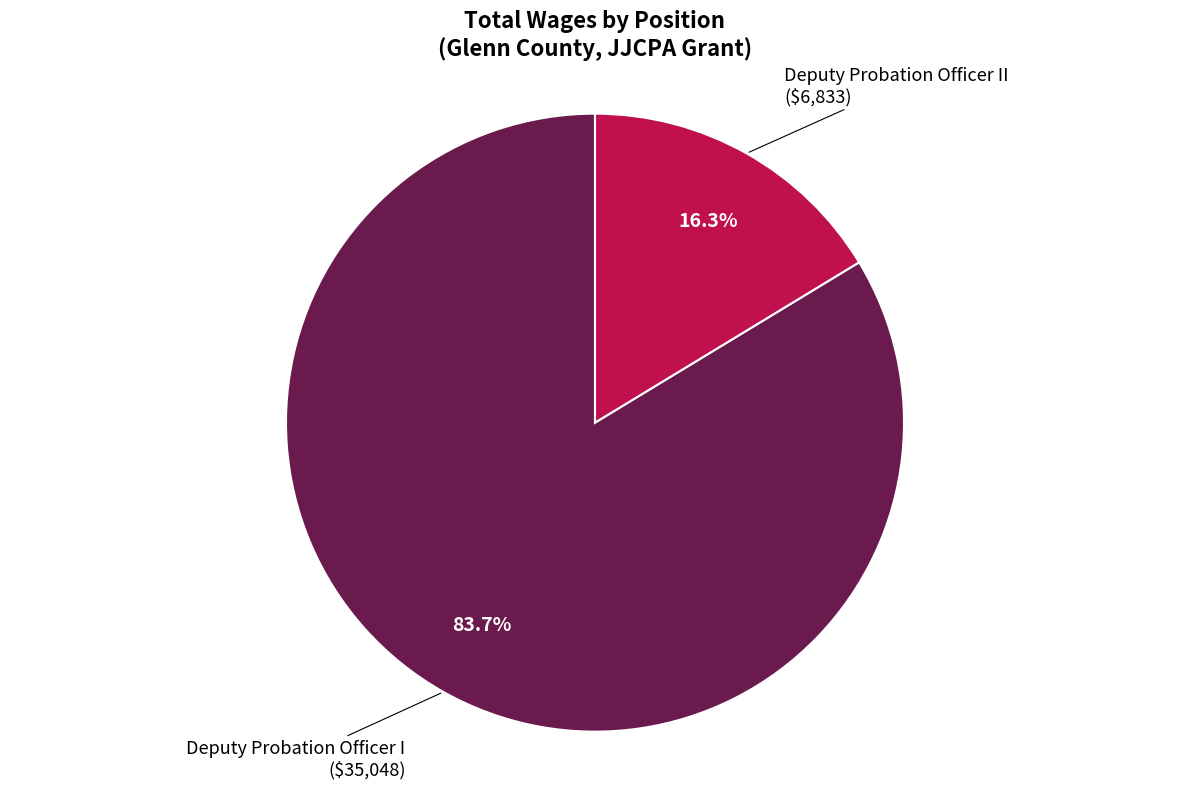

Is there any slice that represents more than half of the pie?

Yes